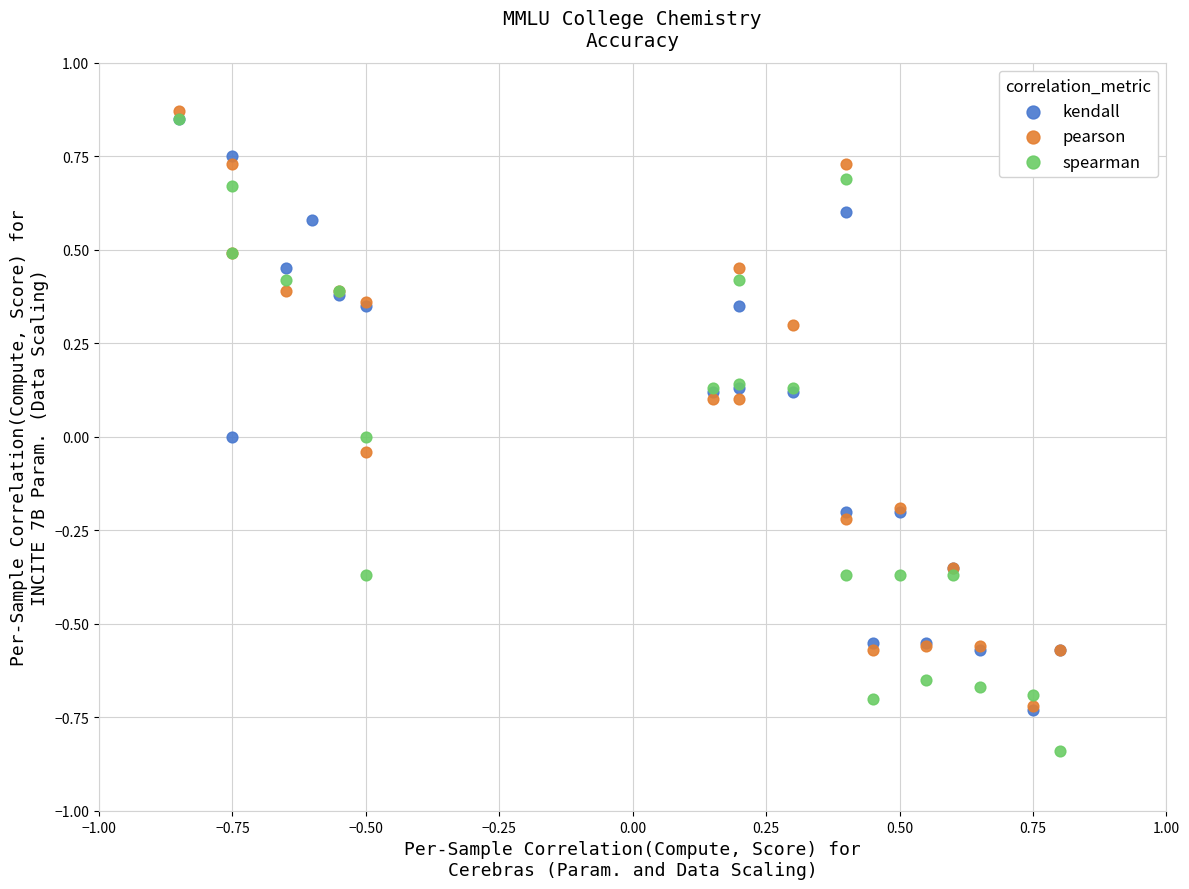

Which series has the widest spread of Y values?

spearman